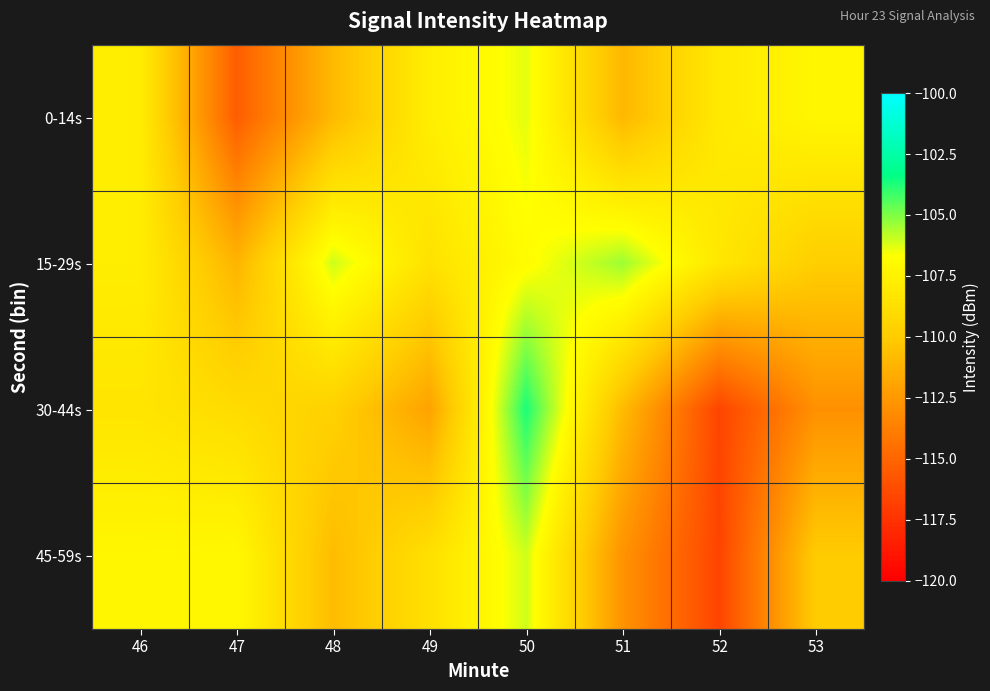

Which series has the largest total across all categories?

15-29s